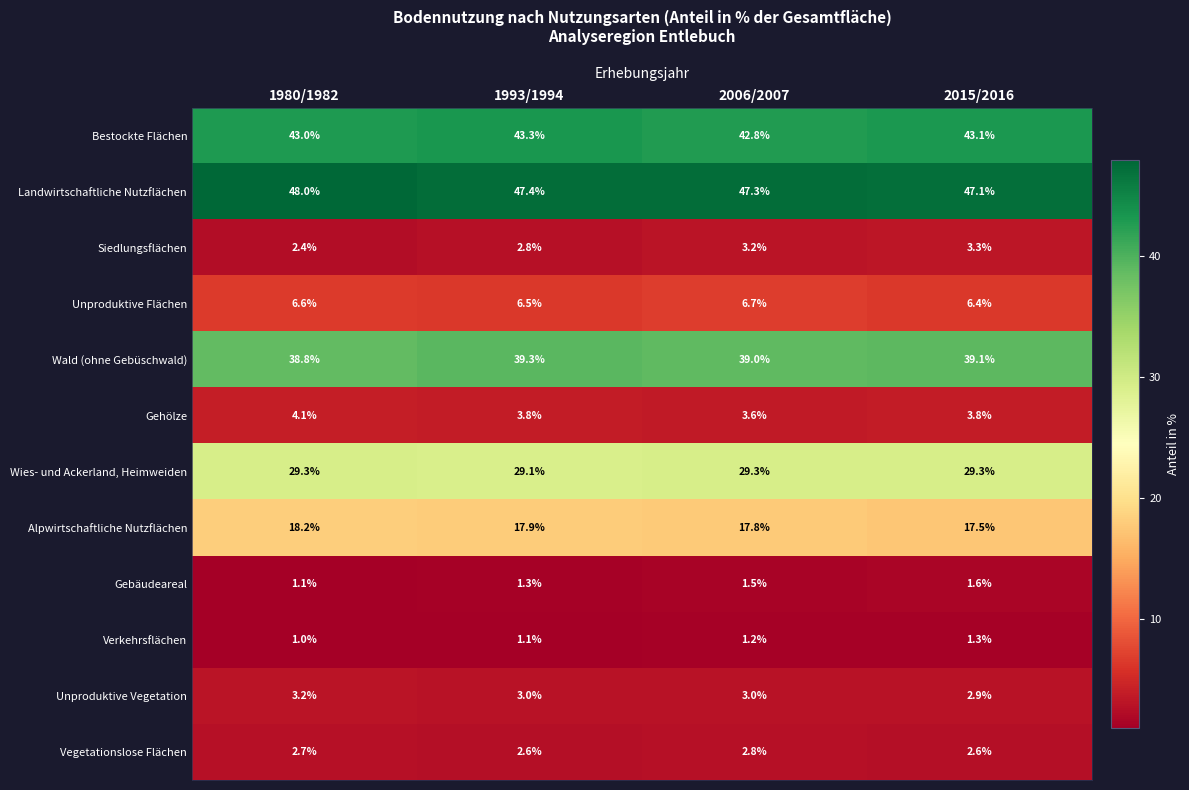

At which label is Gebäudeareal closest to 1?

1980/1982